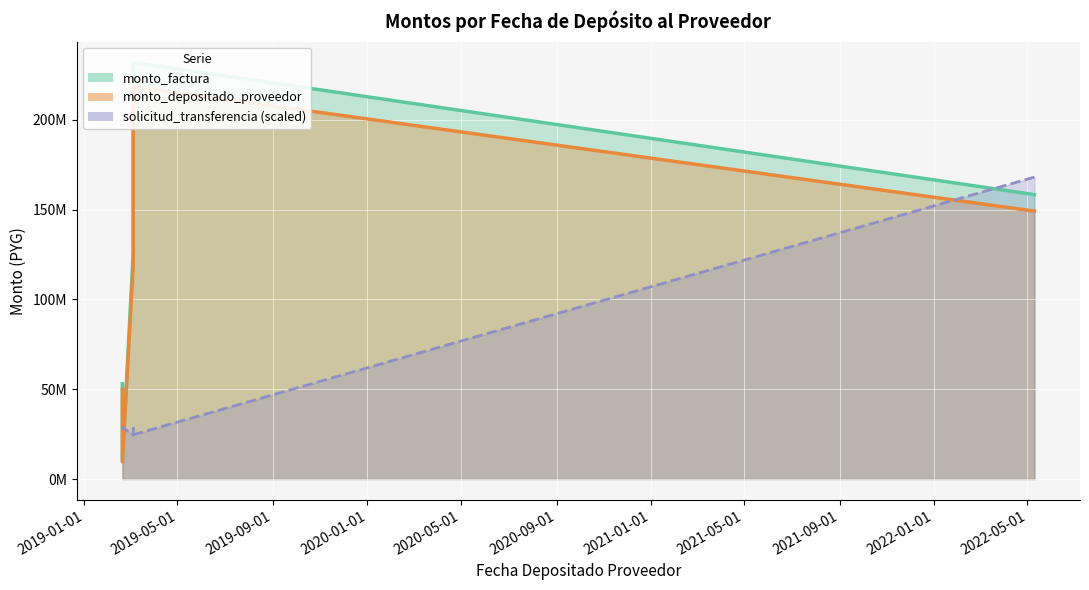

Rank the categories by monto_depositado_proveedor value from highest to lowest.

2019-03-05, 2019-03-05, 2022-05-10, 2019-03-05, 2019-02-19, 2019-02-19